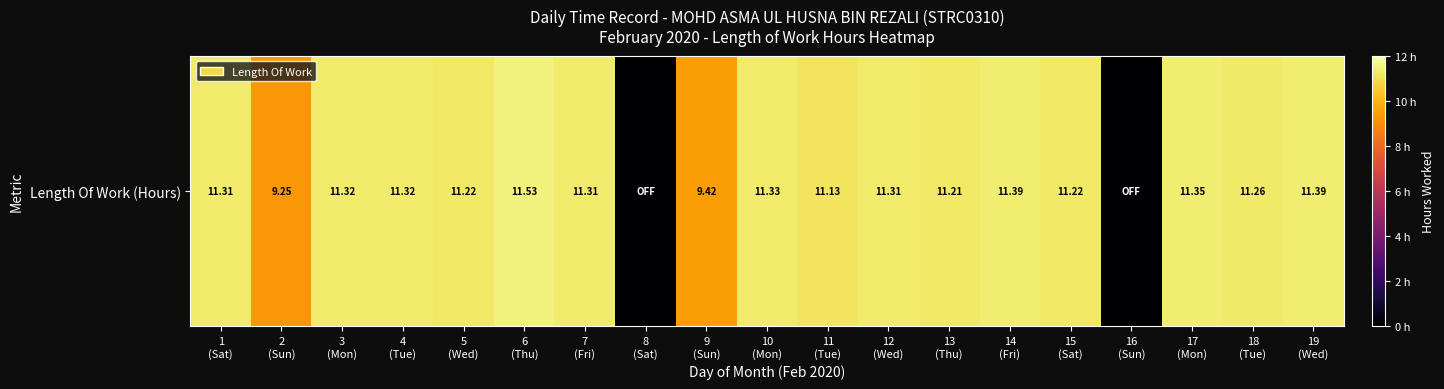

The chart shows a value of 0.0 at 8
(Sat). True or false?

True